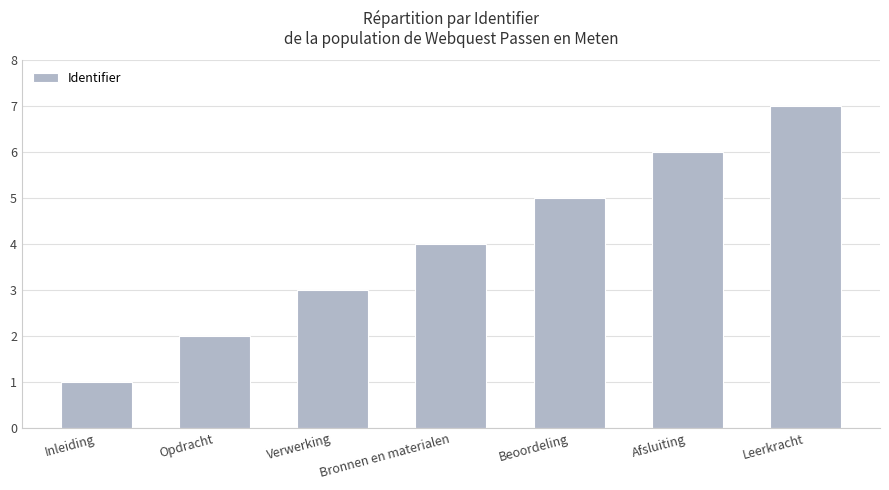

Which label corresponds to the largest value in the chart?

Leerkracht